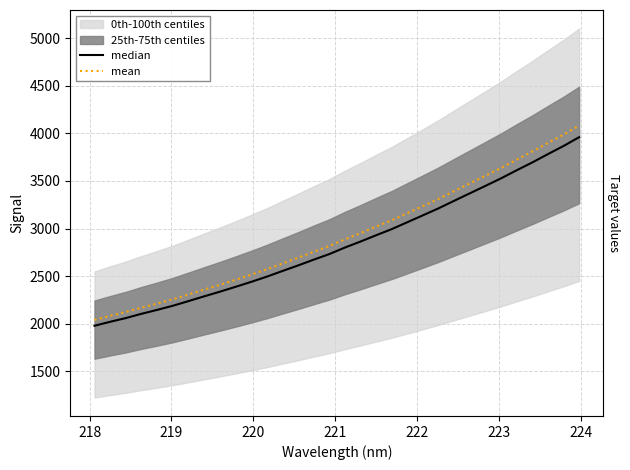

How many data points in mean are less than 2886?

16